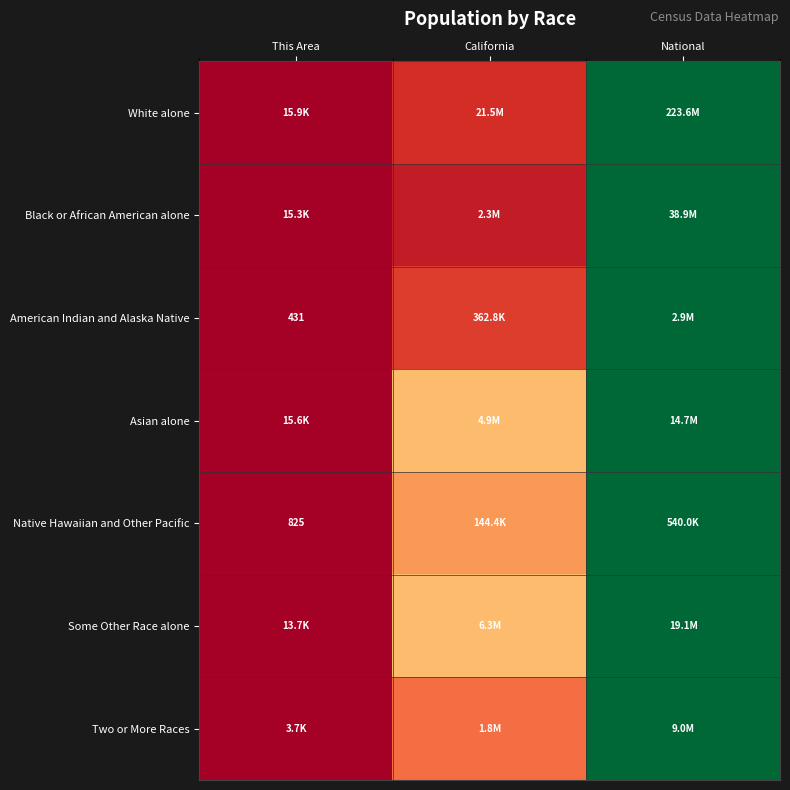

List the labels in order of Two or More Races value, smallest first.

This Area, California, National